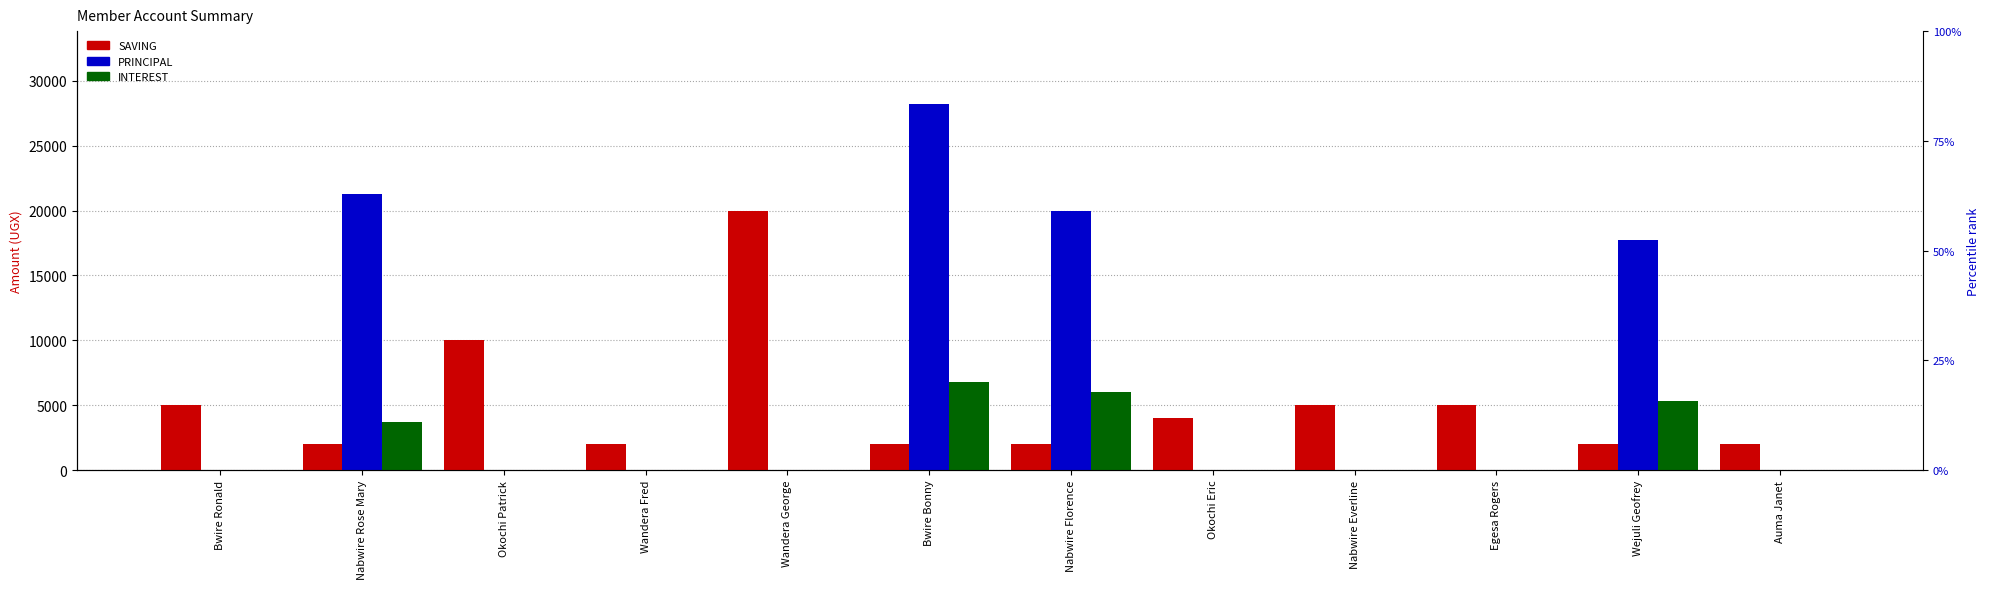

Is it true that PRINCIPAL equals 9489 at Wandera Fred?

False